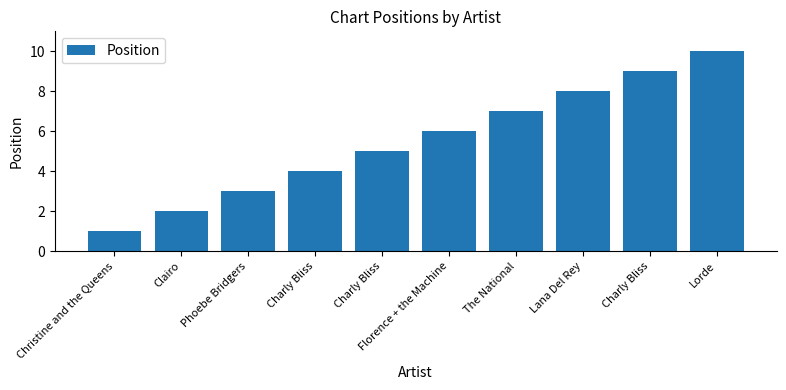

How many data points are less than 6?

5